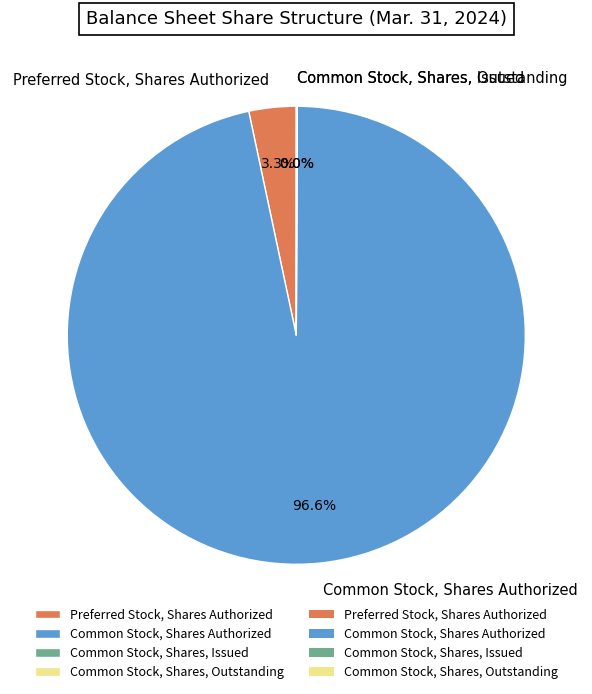

Between Common Stock, Shares Authorized and Preferred Stock, Shares Authorized, which is larger?

Common Stock, Shares Authorized